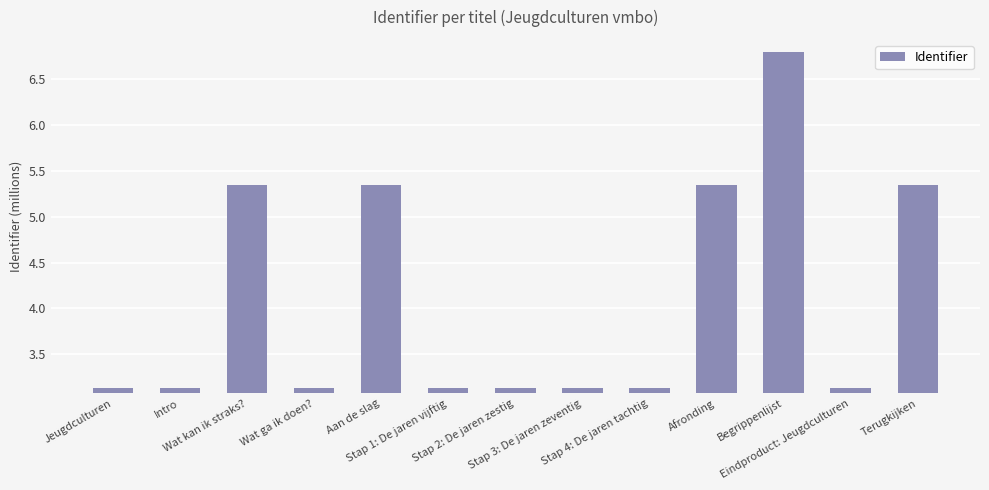

What position from the right is Eindproduct: Jeugdculturen?

2